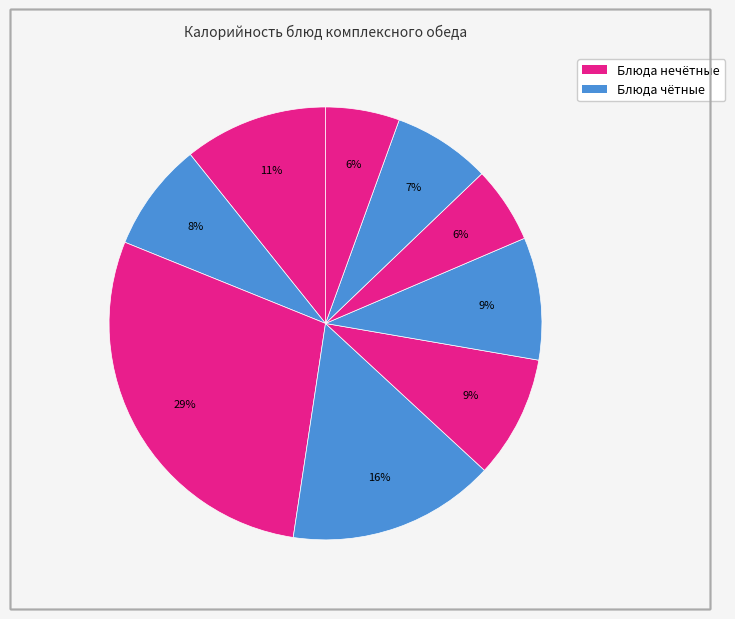

To the nearest percent, what is the difference between the largest and smallest slice percentages?

23%